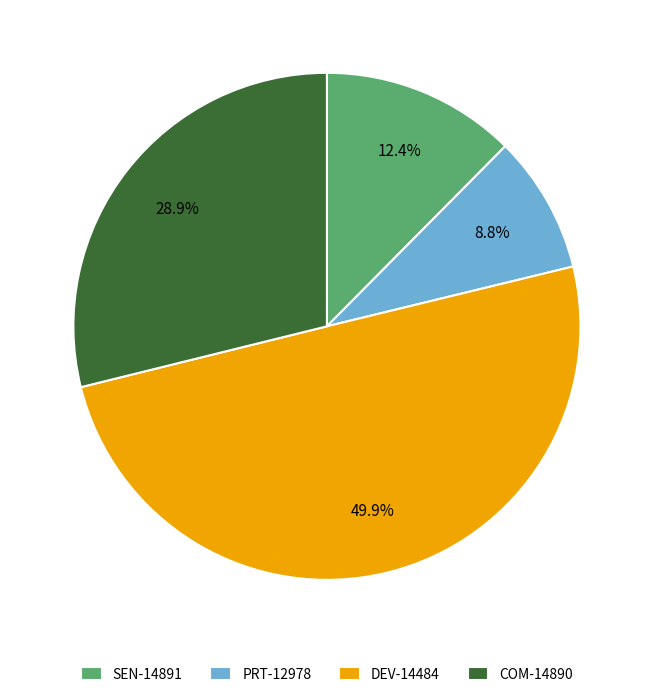

To the nearest percent, what is the difference between the PRT-12978 and SEN-14891 slice percentages?

4%